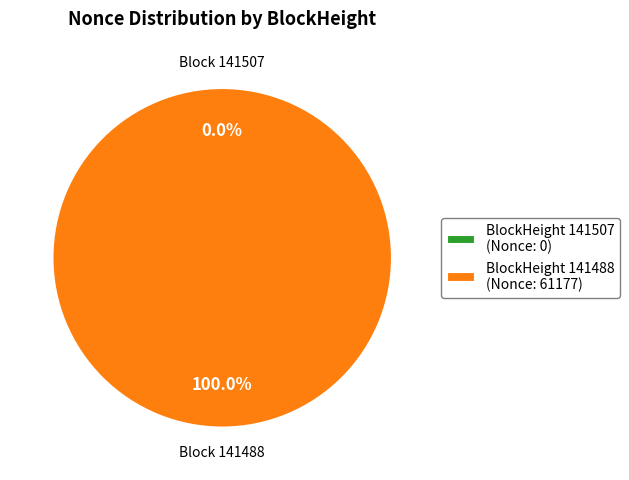

Which category accounts for the majority?

141488